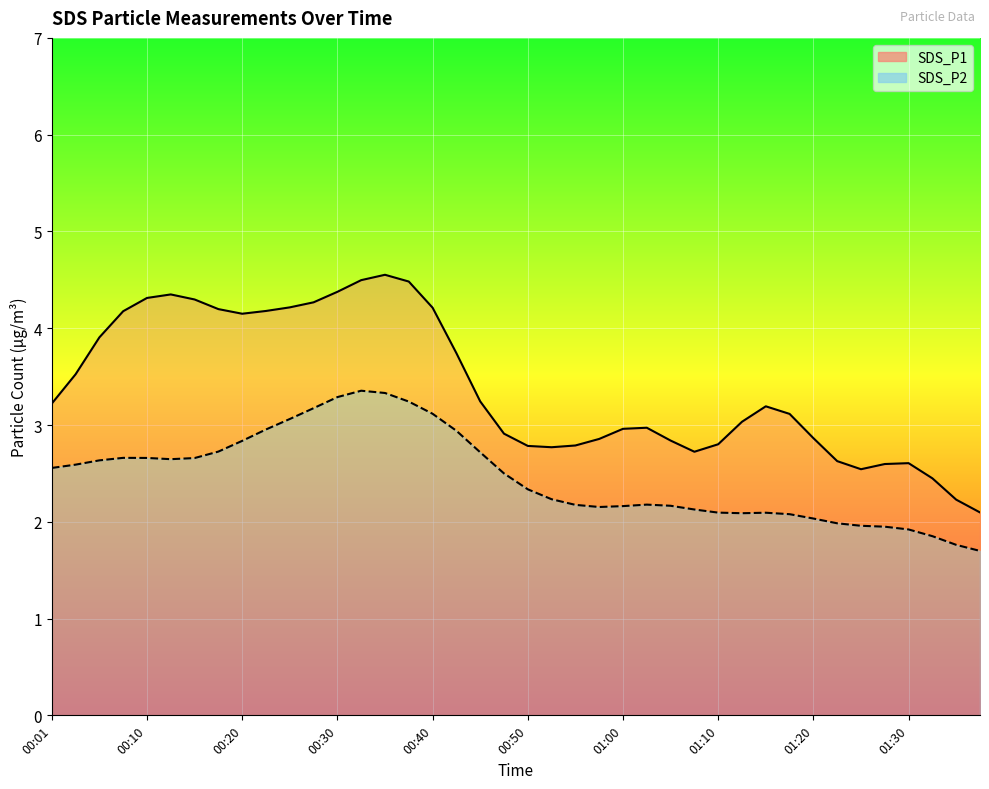

What is the label of the 4th point from the right?

01:30